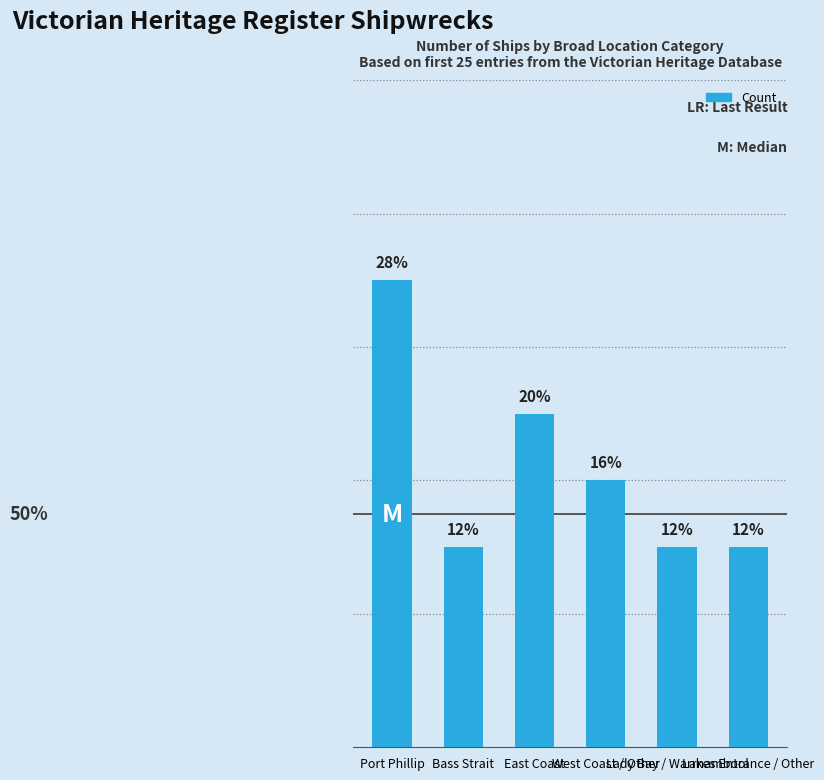

What is the difference between the maximum and minimum values?

4